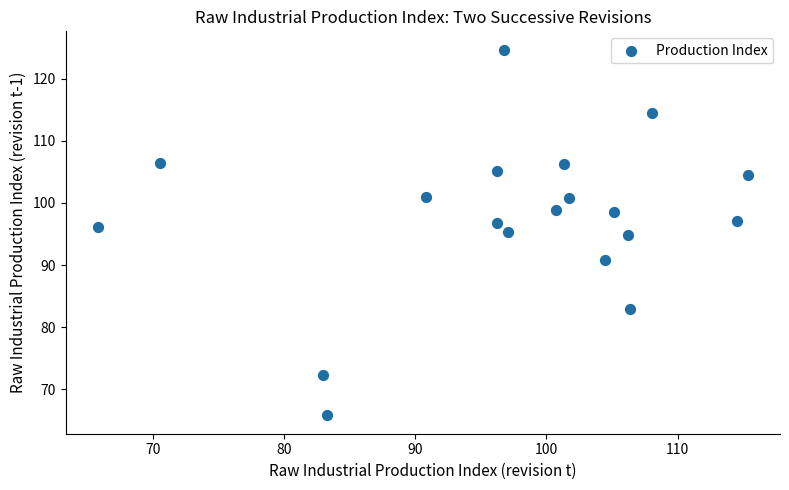

What is the range of X values (max minus min)?

49.5